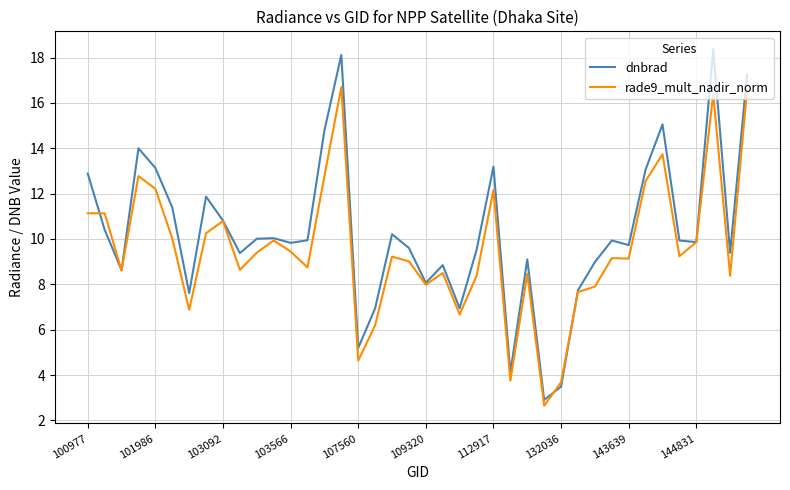

Which series has the widest spread of values?

dnbrad